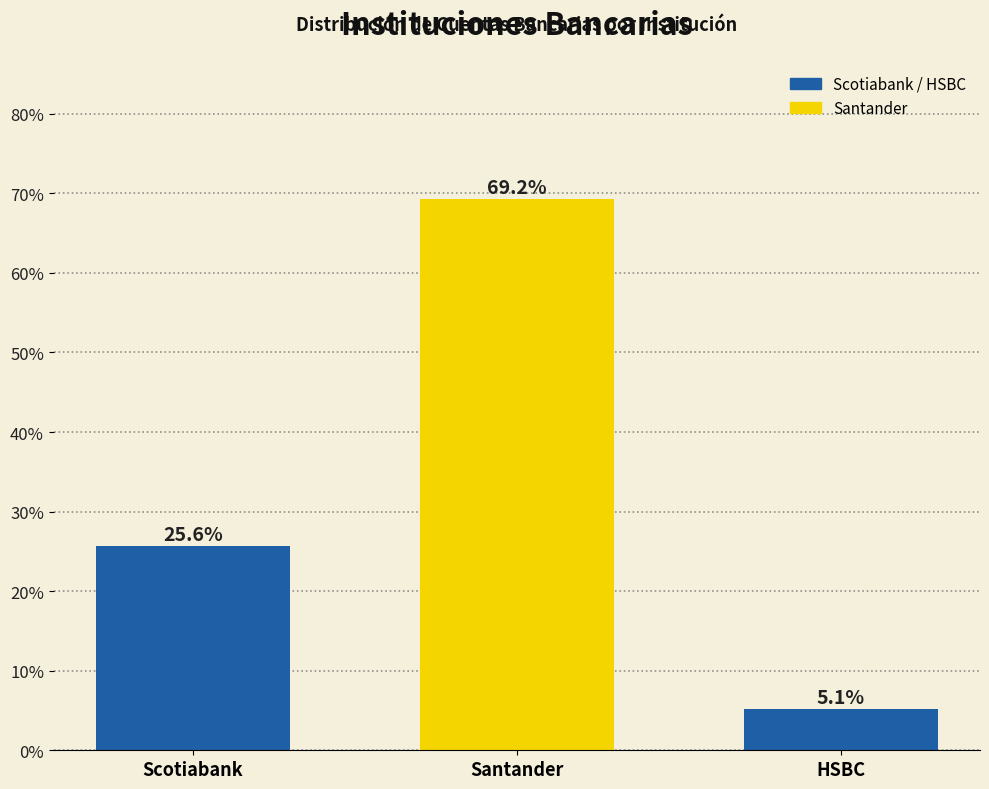

Reading right to left, transcribe all the data shown in this chart.

5.1	69.2	25.6